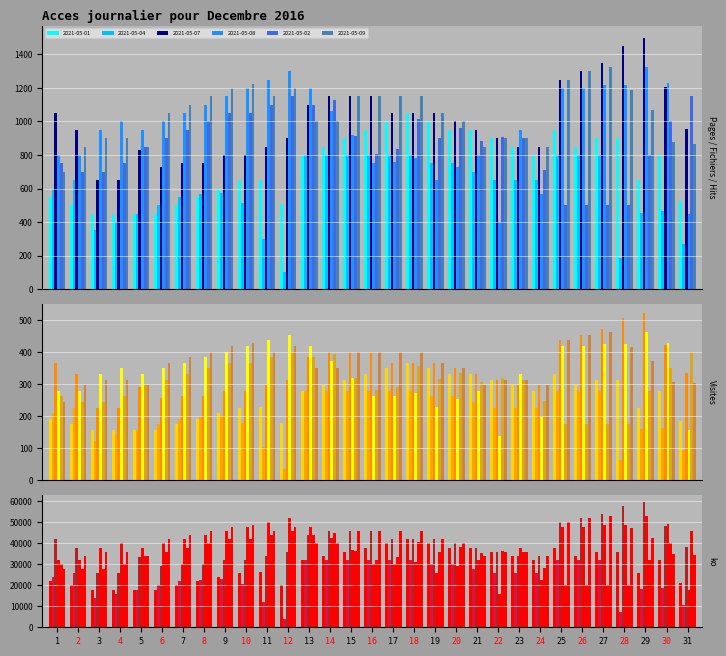

The value of 2021-05-09 at 12 is 1924.7. True or false?

False